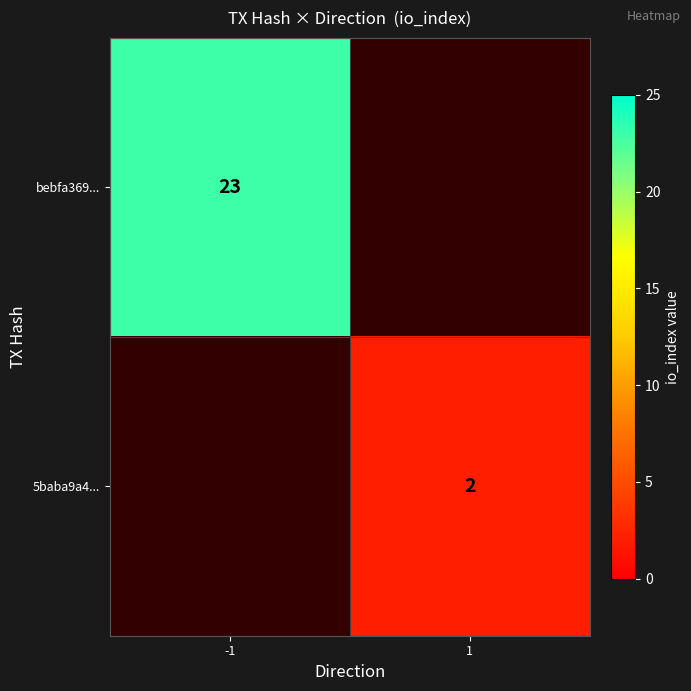

Is it true that bebfa369... equals 23 at -1?

True